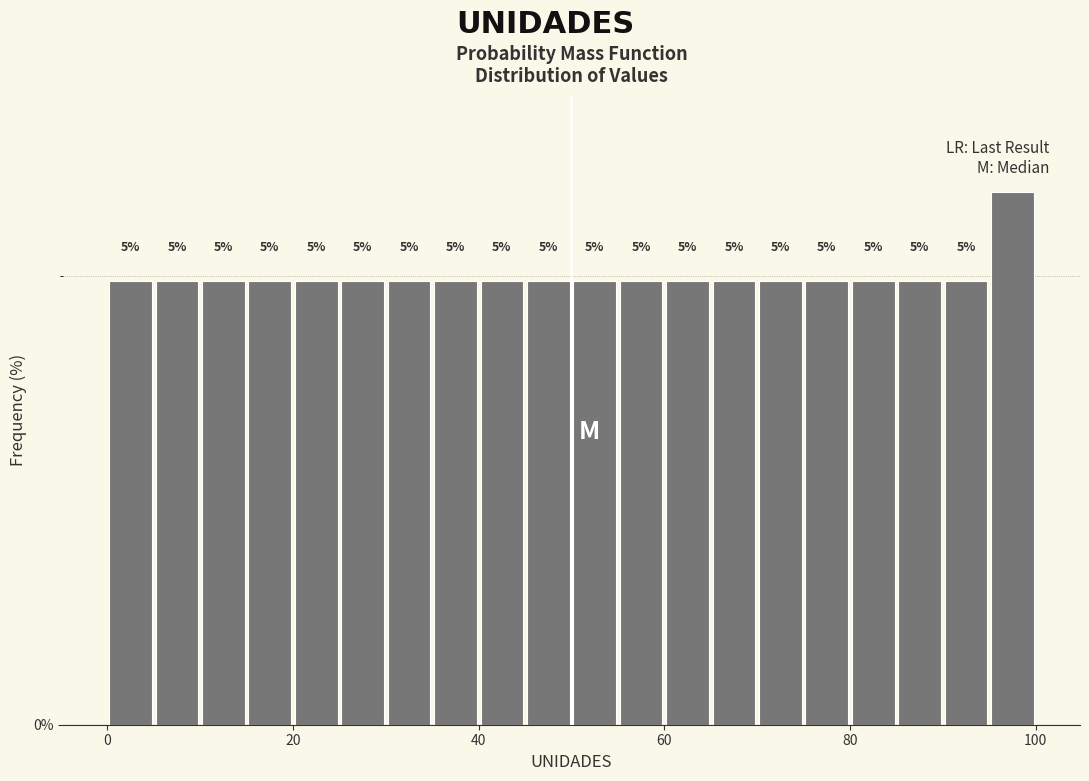

Around what value on the x-axis is the tallest bar? Give the approximate position of its centre, as read against the axis.

98